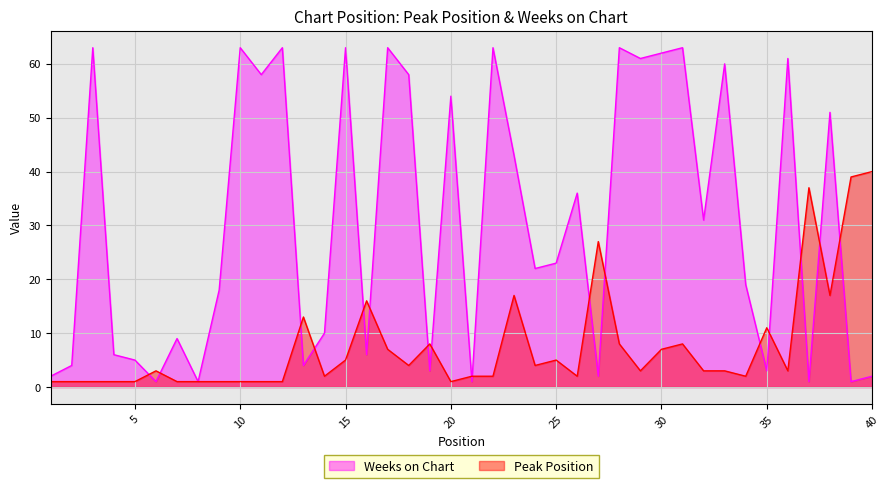

The Weeks on Chart series shows 58 at 18. True or false?

True